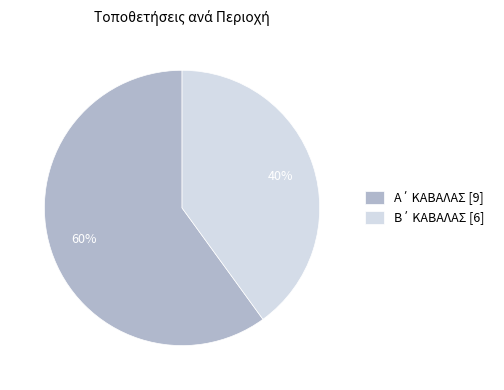

How many slices are in this pie chart?

2